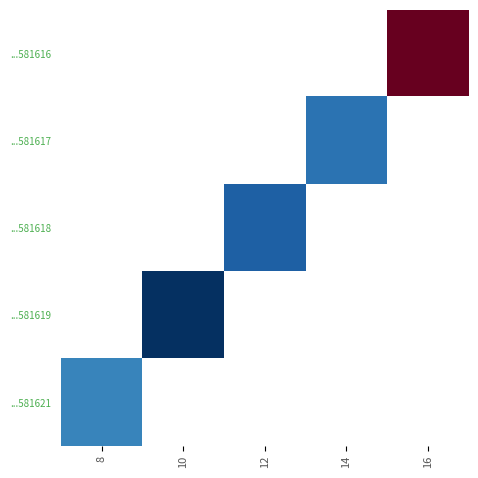

The ...581618 series shows 0.1 at 12. True or false?

True